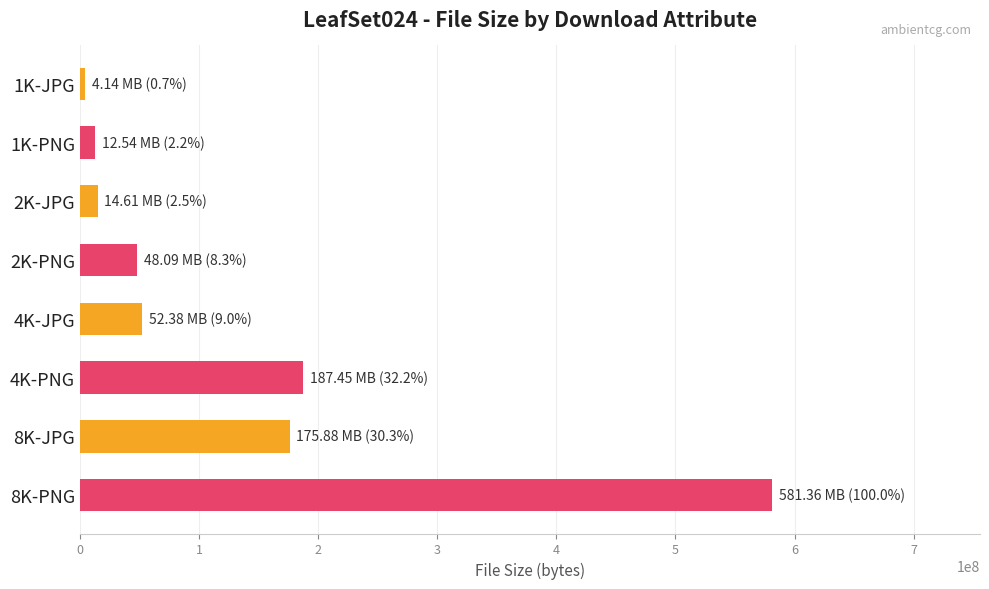

What is the label of the 4th bar from the top?

2K-PNG